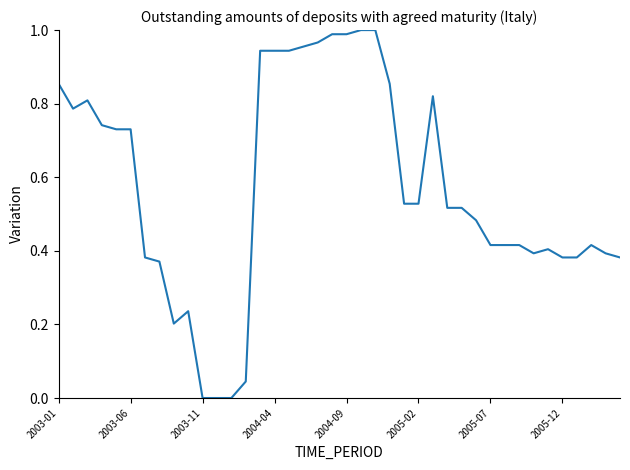

How many lines are shown in the chart?

1